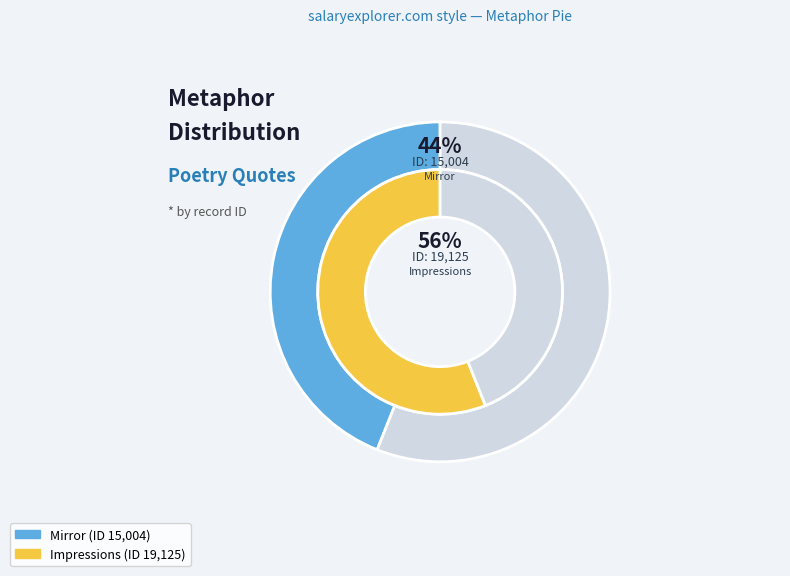

What is the ratio of the value at The shifts and turns / The expedients (Mirror) to the value at whom the traffic of the world (Impressions)?

0.8